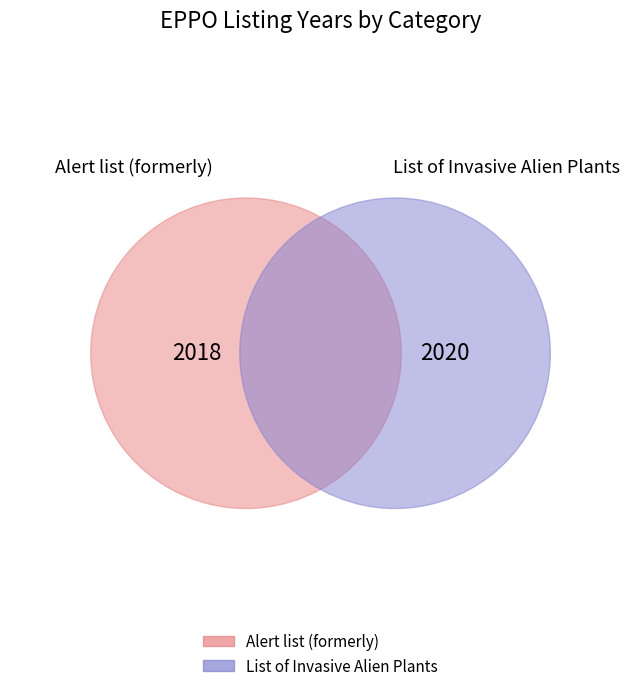

The List of Invasive Alien Plants slice represents 43% of the pie. True or false?

False